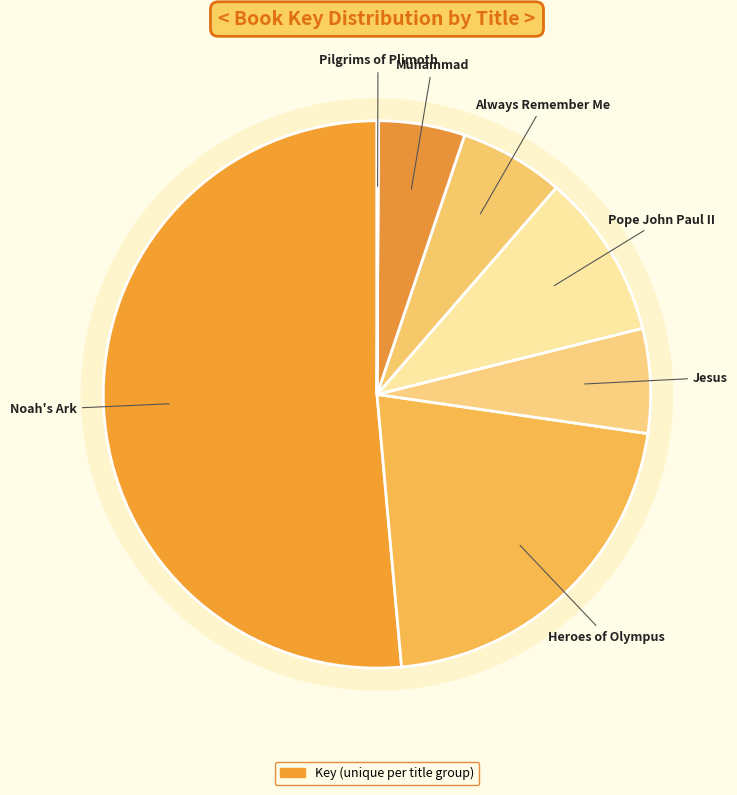

What percentage is the Muhammad slice, to the nearest percent?

5%